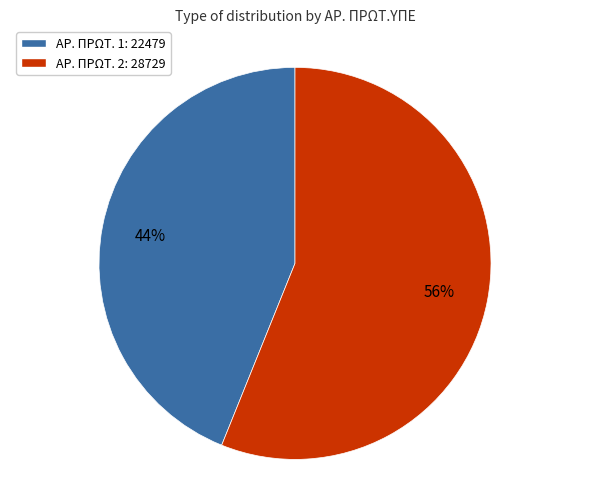

The ΑΡ. ΠΡΩΤ. 2: 28729 slice represents 56% of the pie. True or false?

True